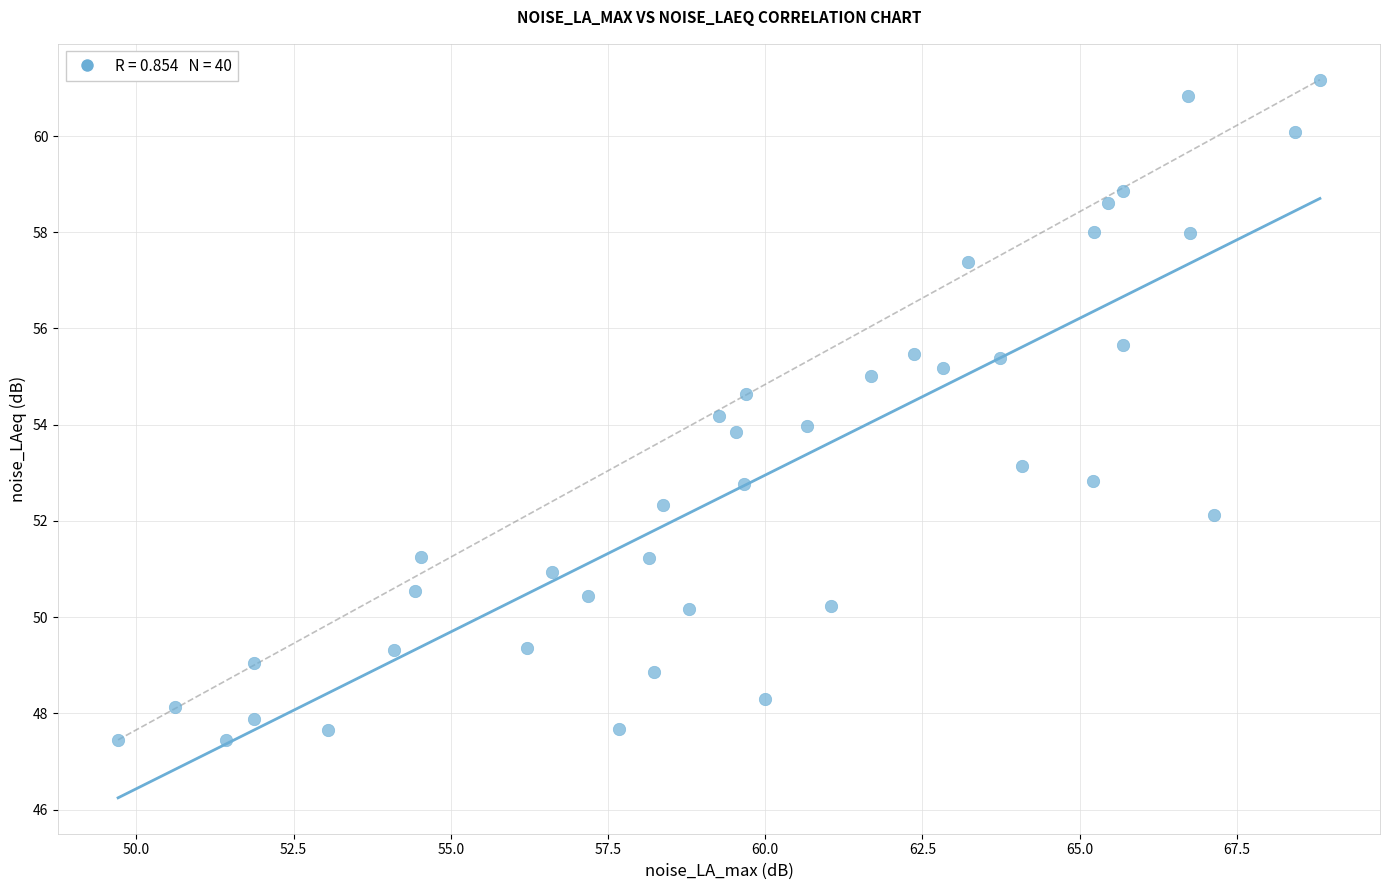

What is the range of X values (max minus min)?

19.1